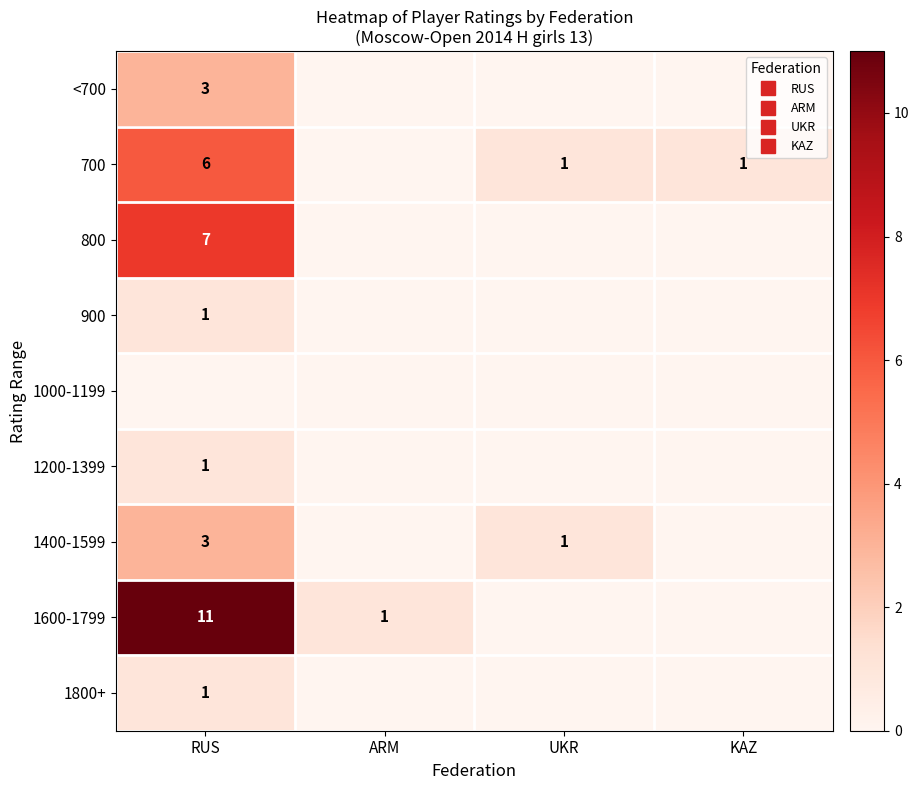

Between UKR and KAZ, which series saw the biggest shift?

1400-1599